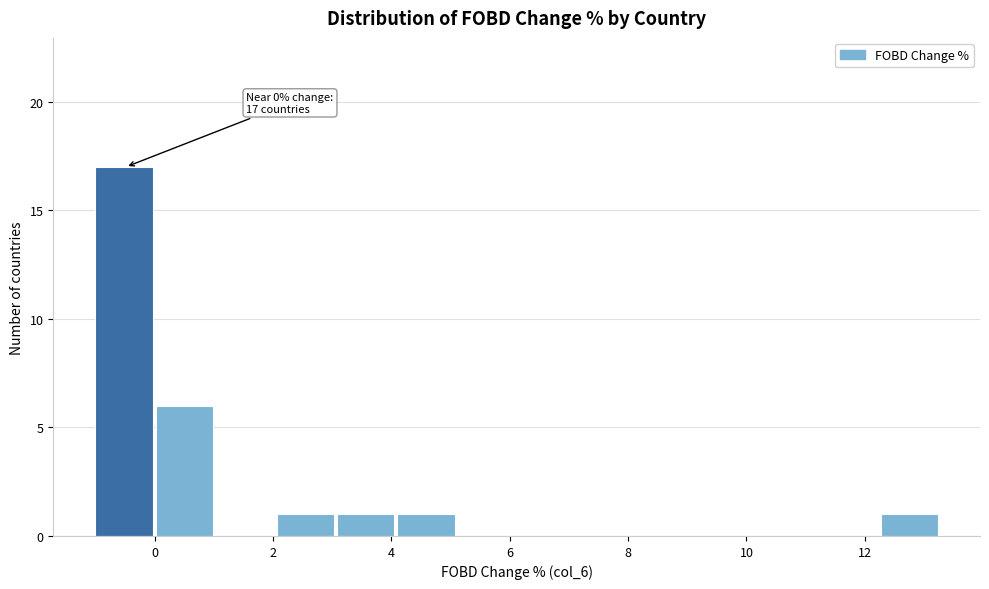

Which range on the x-axis has the tallest bar?

-1.0 to 0.0